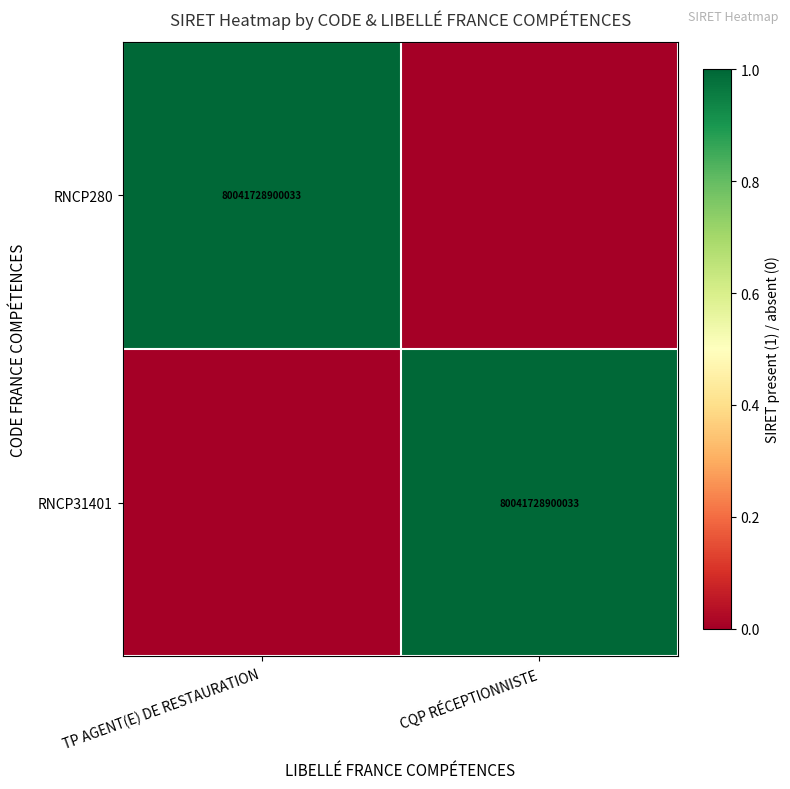

Is it true that RNCP31401 equals 80041728900033 at CQP RÉCEPTIONNISTE?

True